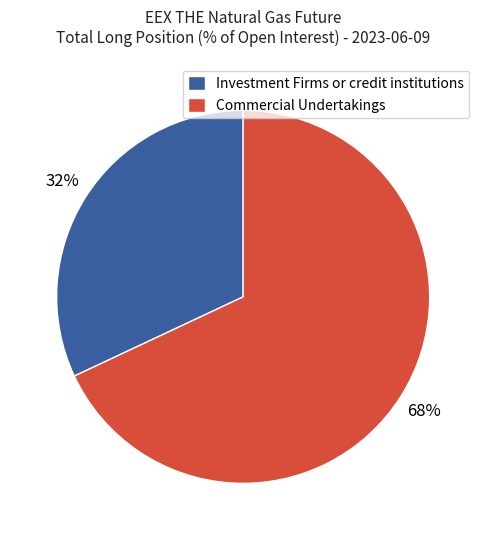

Which slice is the smallest?

Investment Firms or credit institutions